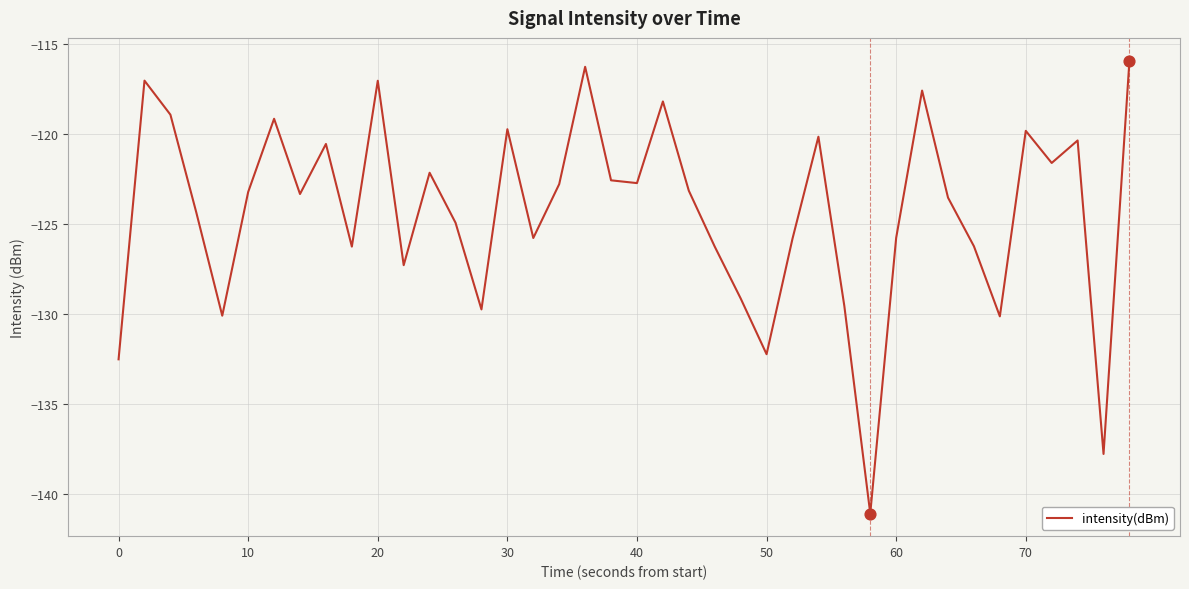

What is the greatest value displayed?

-115.9